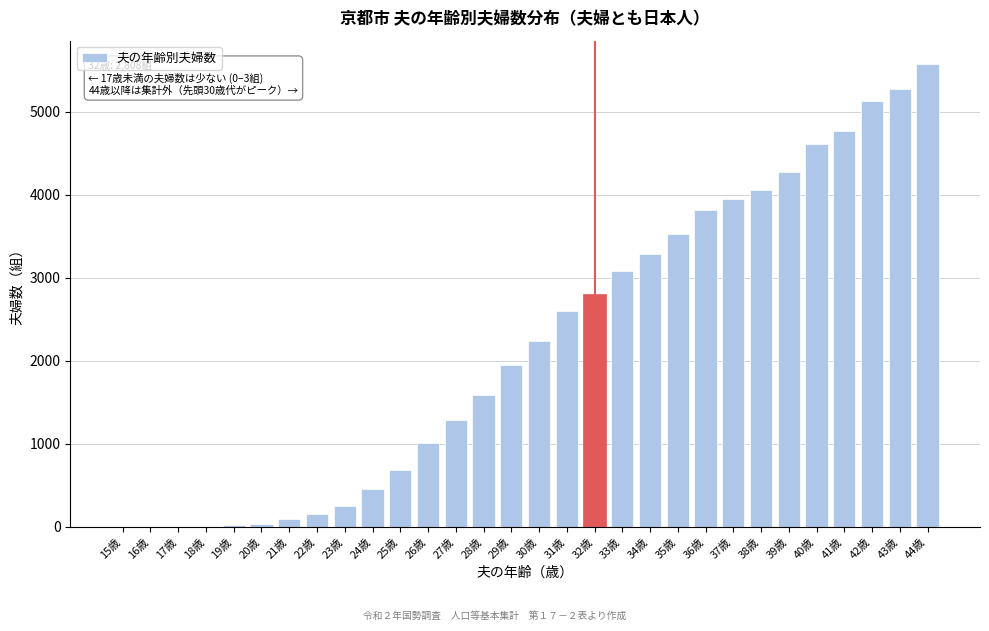

Is it true that the value at 35歳 is 4722?

False